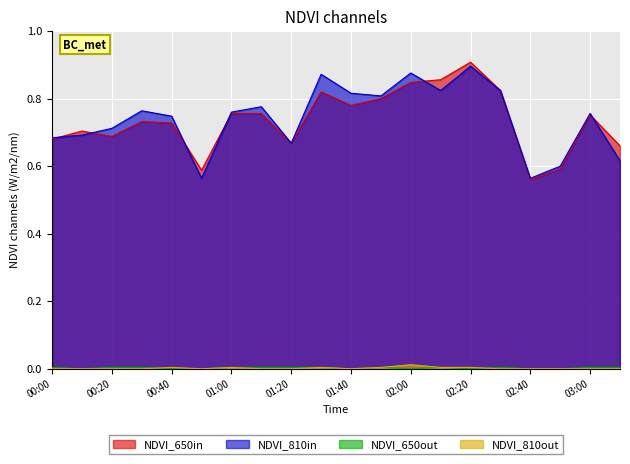

Rank the series at 02:10 from lowest to highest value.

NDVI_650out, NDVI_810out, NDVI_810in, NDVI_650in